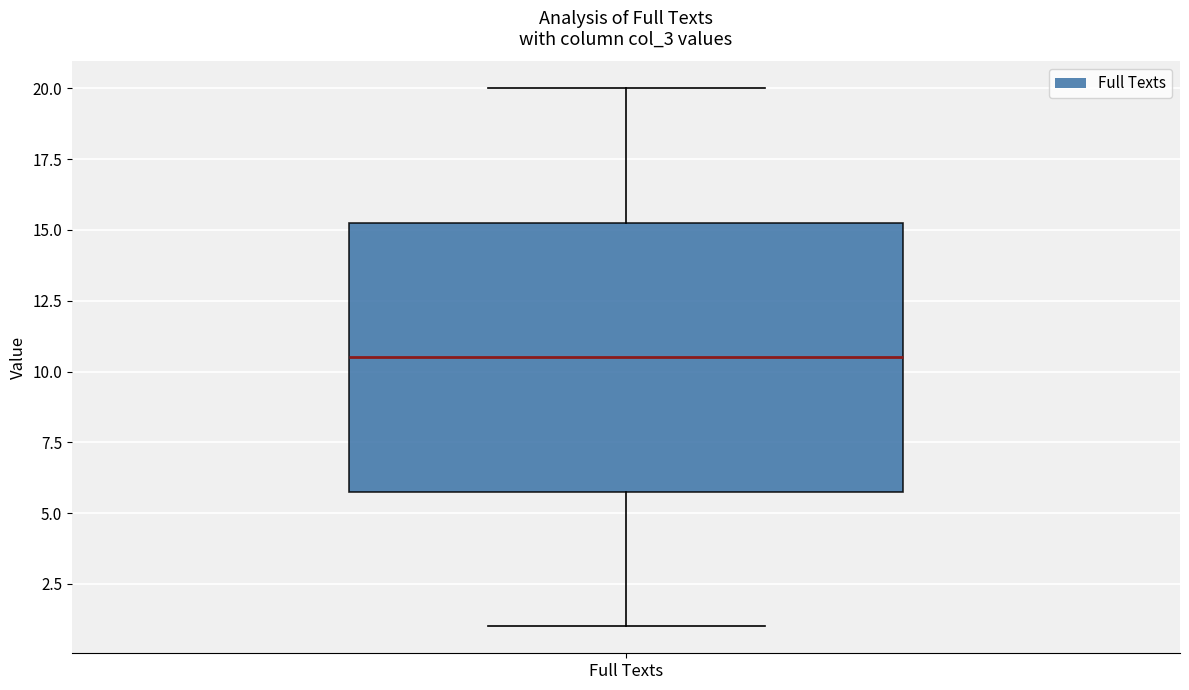

Read this box plot against the y-axis: the position of the median line, the range covered by the box, and the ends of both whiskers. The values are not printed on the chart, so give them approximately, as read against the axis.

median 10.5, box 6.0 to 15.5, whiskers 1.0 to 20.0